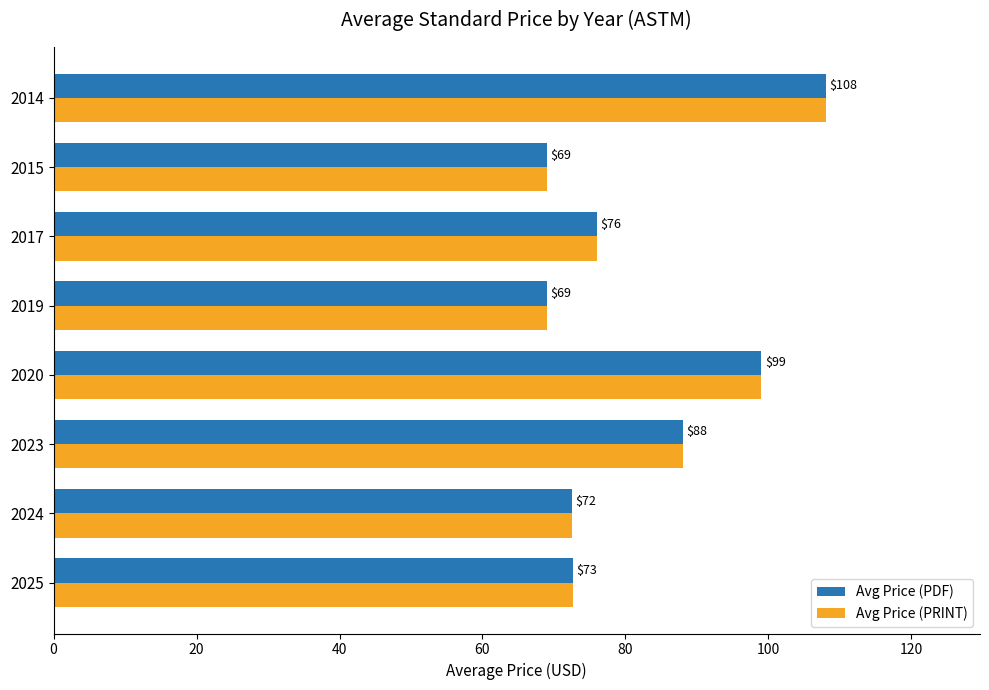

At which category is the sum across all series the highest?

2014